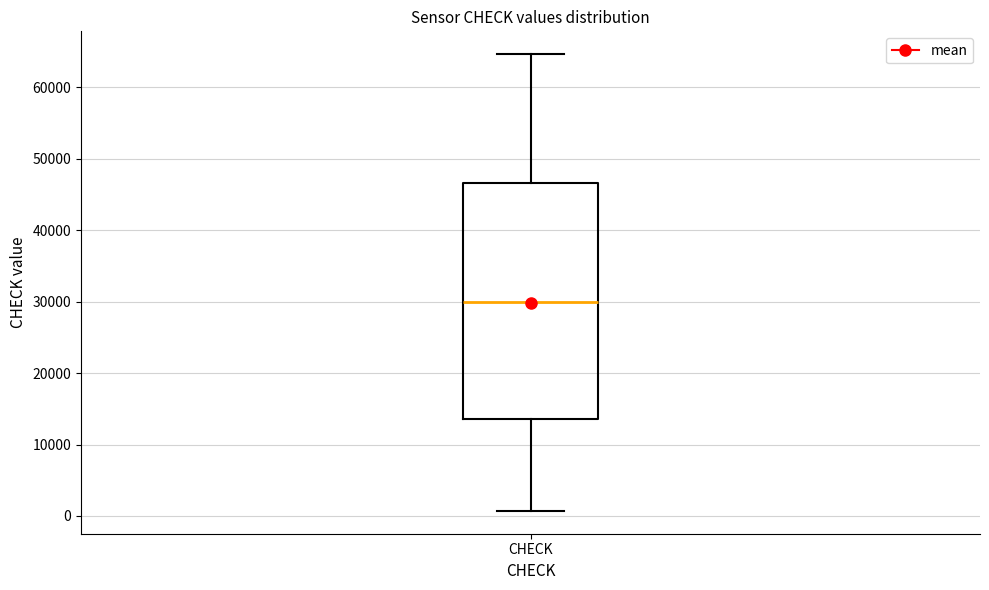

Where does the lower whisker of the box for CHECK end on the y-axis? The values are not printed on the chart, so give them approximately, as read against the axis.

1000